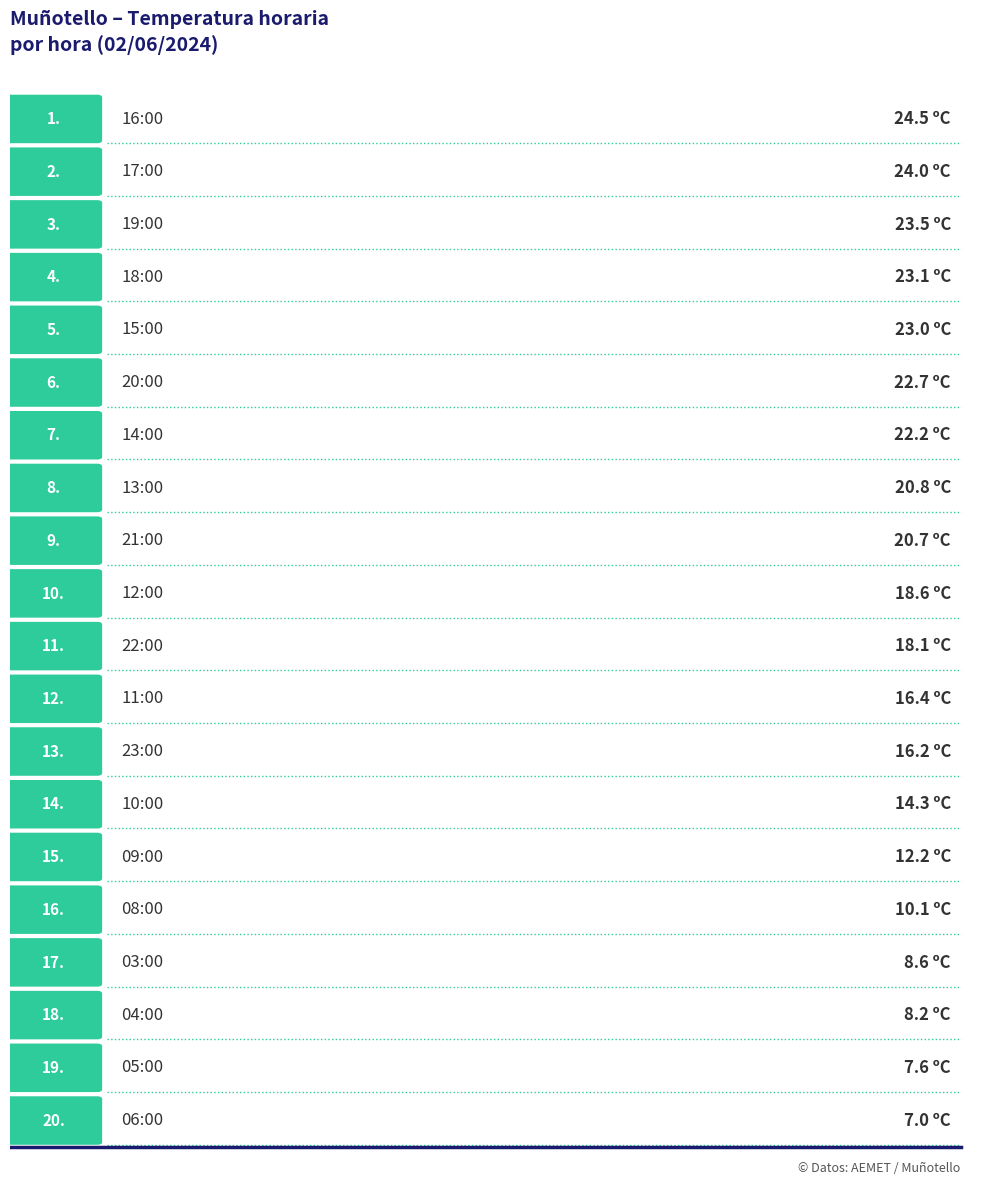

The value at 04:00 is 14.6. True or false?

False